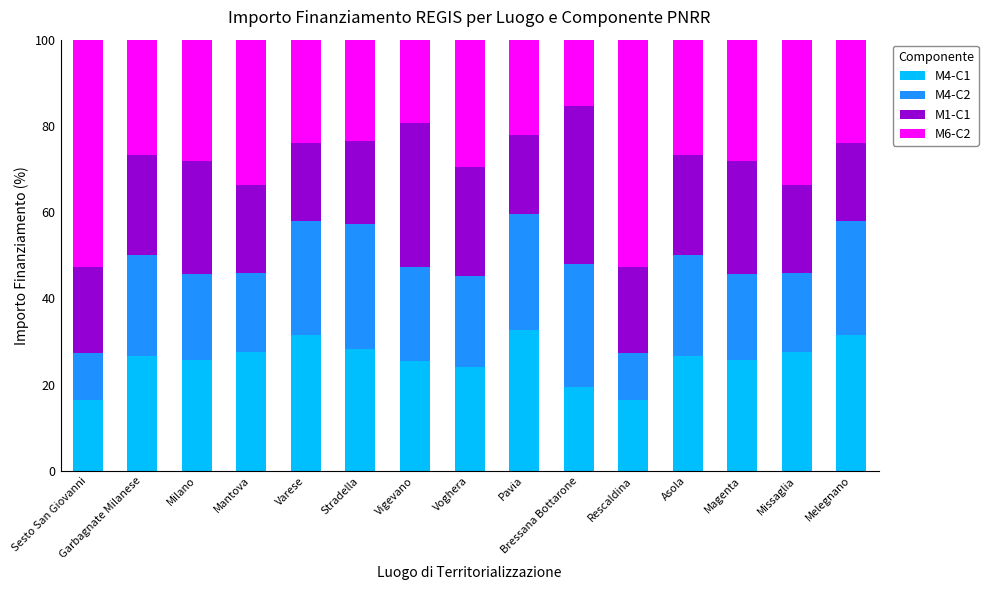

Is it true that M4-C1 equals 43.8 at Varese?

False